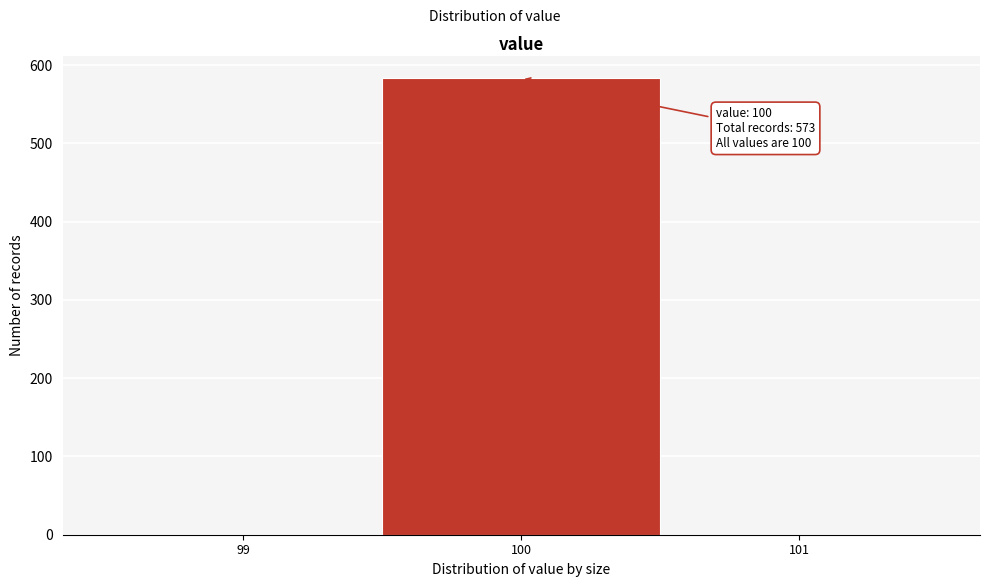

Over which range of the x-axis is the bar tallest?

99.5 to 100.5